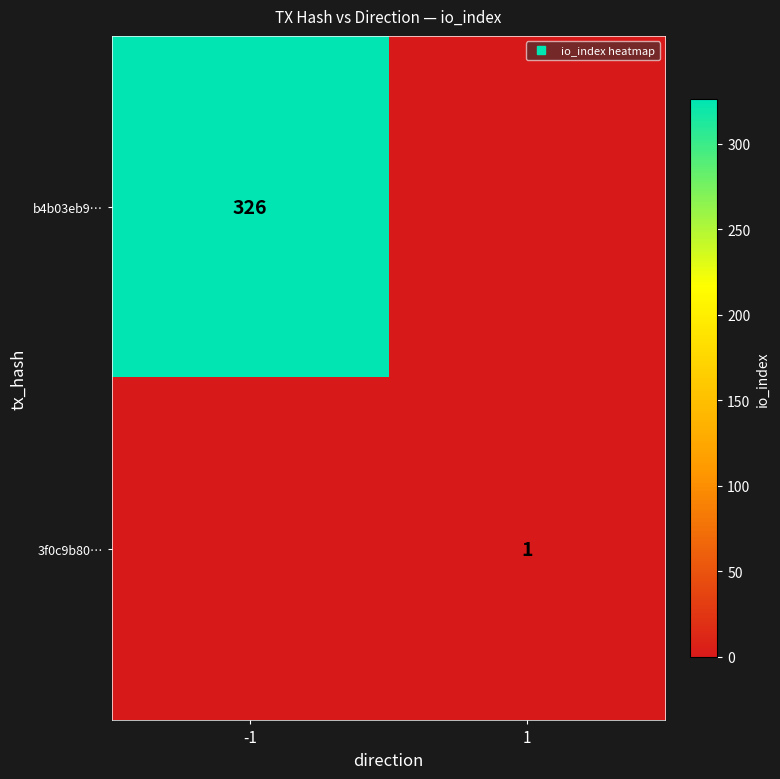

What is the difference between the highest and lowest values at -1?

326